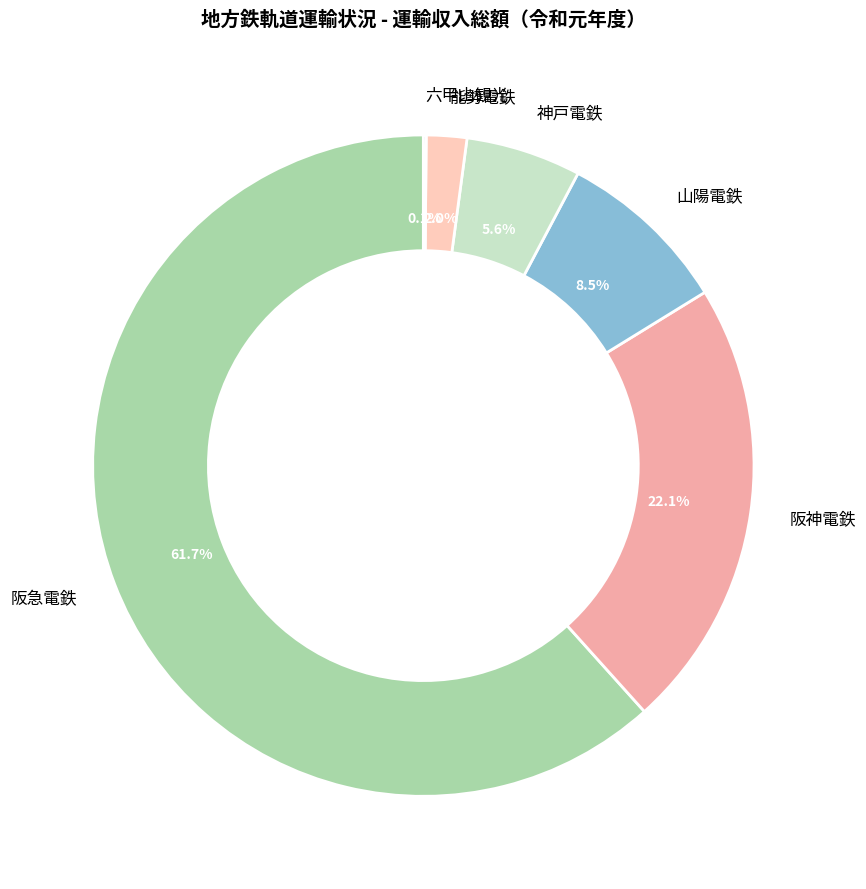

The 六甲山観光 slice represents 9% of the pie. True or false?

False